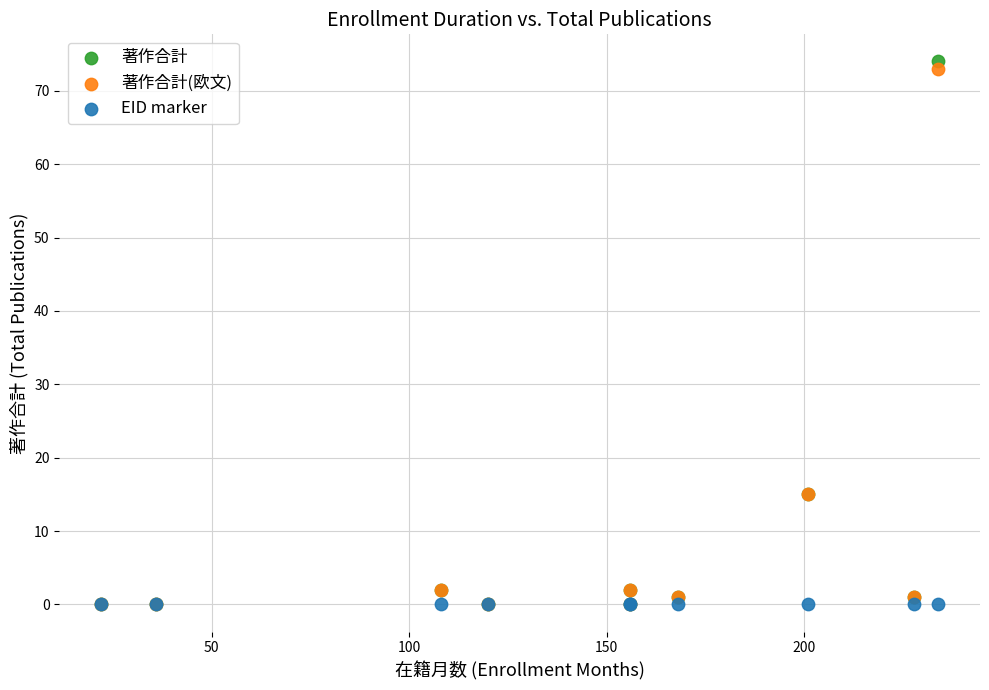

Which series contains the highest Y value?

著作合計